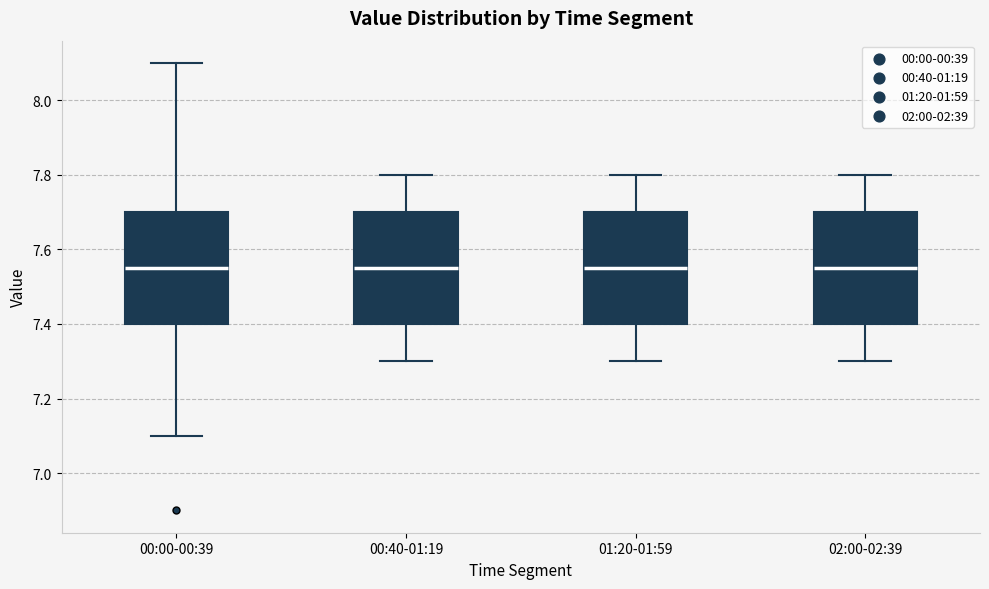

Reading left to right, transcribe this box plot: for each box, give where its median line is, the range the box spans, and where its two whiskers end, as read against the y-axis. The values are not printed on the chart, so give them approximately, as read against the axis.

00:00-00:39: median 7.56, box 7.40 to 7.70, whiskers 7.10 to 8.10
00:40-01:19: median 7.56, box 7.40 to 7.70, whiskers 7.30 to 7.80
01:20-01:59: median 7.56, box 7.40 to 7.70, whiskers 7.30 to 7.80
02:00-02:39: median 7.56, box 7.40 to 7.70, whiskers 7.30 to 7.80